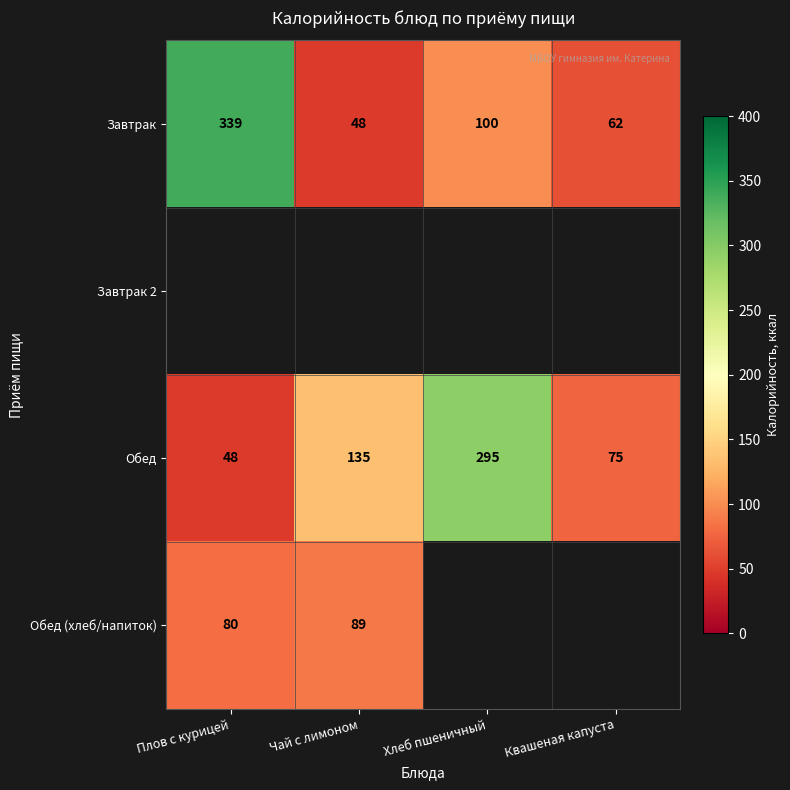

The Завтрак series shows 105 at Квашеная капуста. True or false?

False